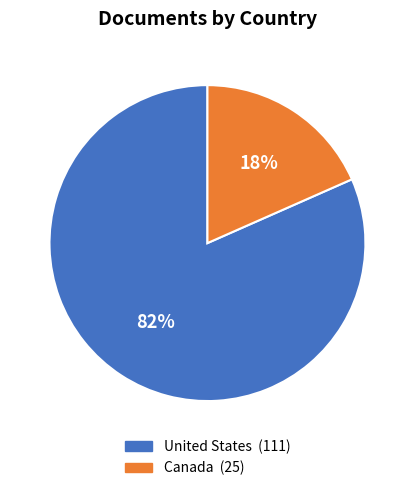

Which category accounts for the majority?

United States